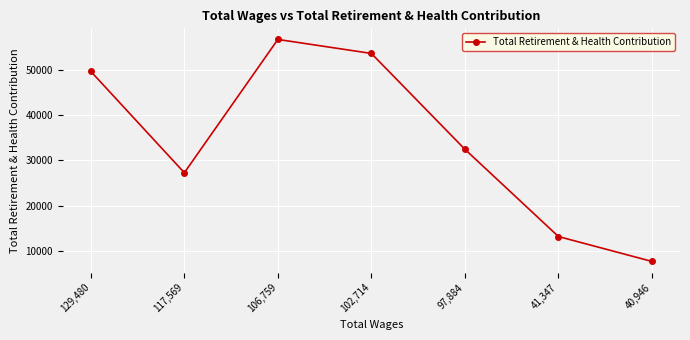

At which category does the data reach its first local peak?

106,759